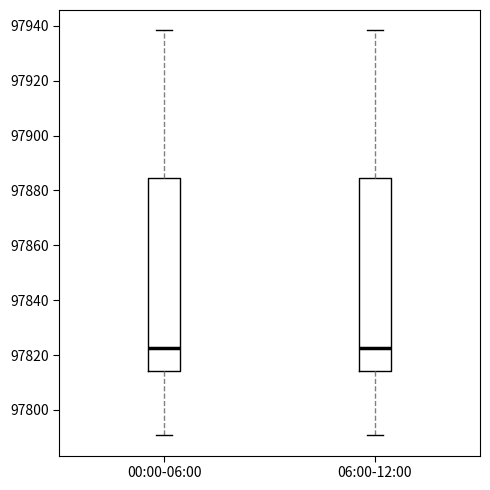

Reading left to right, read every box against the y-axis: the position of its median line, the range the box covers, and the ends of its whiskers. The values are not printed on the chart, so give them approximately, as read against the axis.

00:00-06:00: median 97822, box 97814 to 97884, whiskers 97790 to 97938
06:00-12:00: median 97822, box 97814 to 97884, whiskers 97790 to 97938